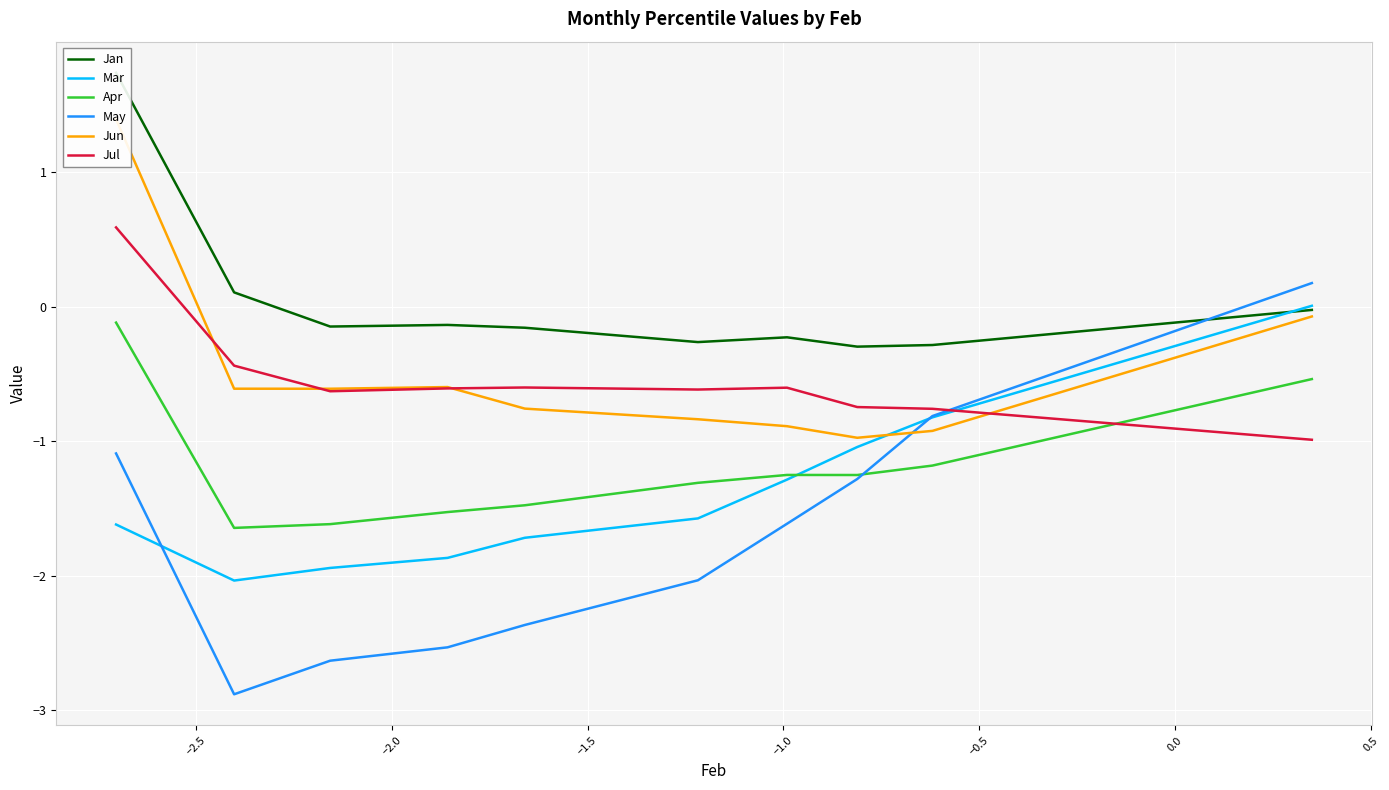

What is the minimum value for Jul?

-1.0